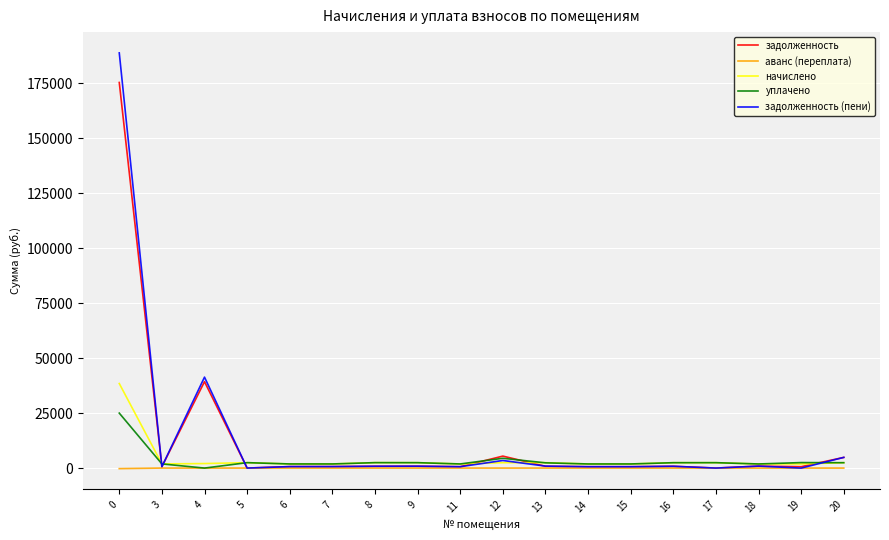

What are all the series names shown in the legend?

задолженность, аванс (переплата), начислено, уплачено, задолженность (пени)